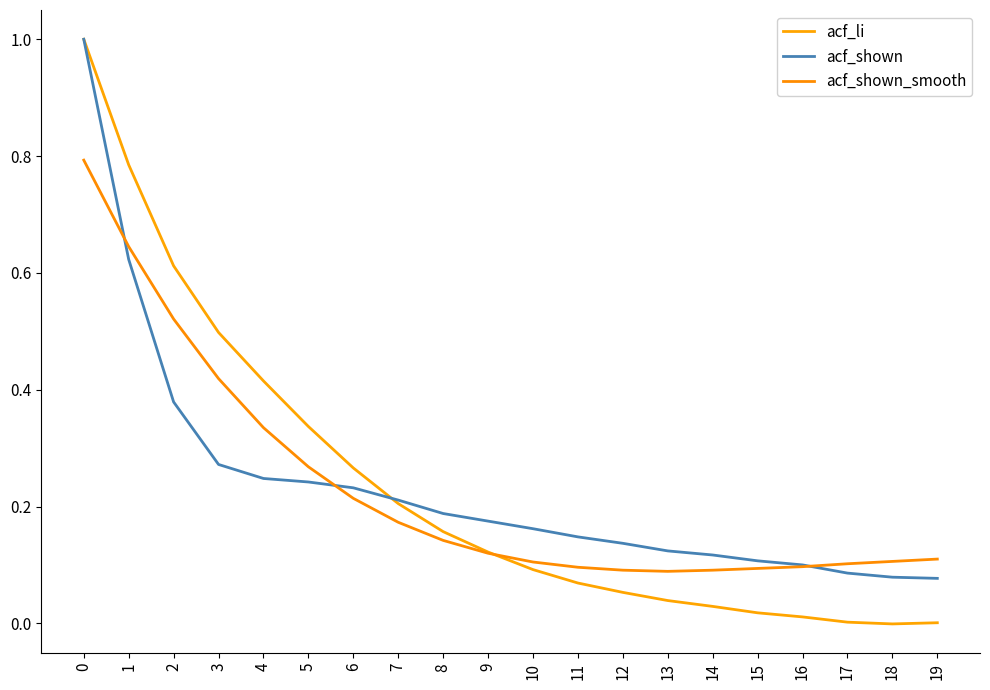

The acf_shown_smooth series shows 0.2 at 5. True or false?

False